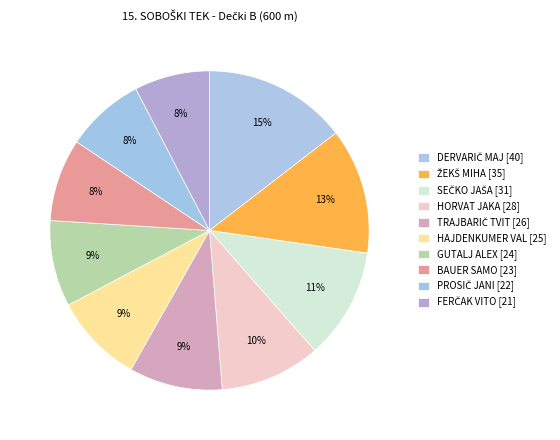

Approximately how many times larger is the value at SEČKO JAŠA compared to PROSIČ JANI?

1.4